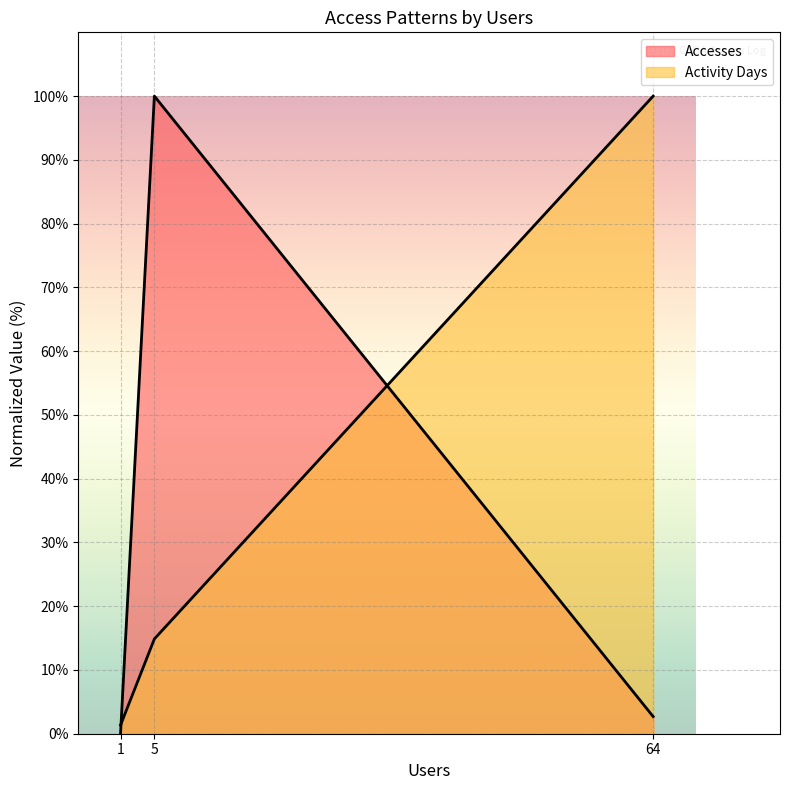

True or false: the data shows 0.1 at 1.

False